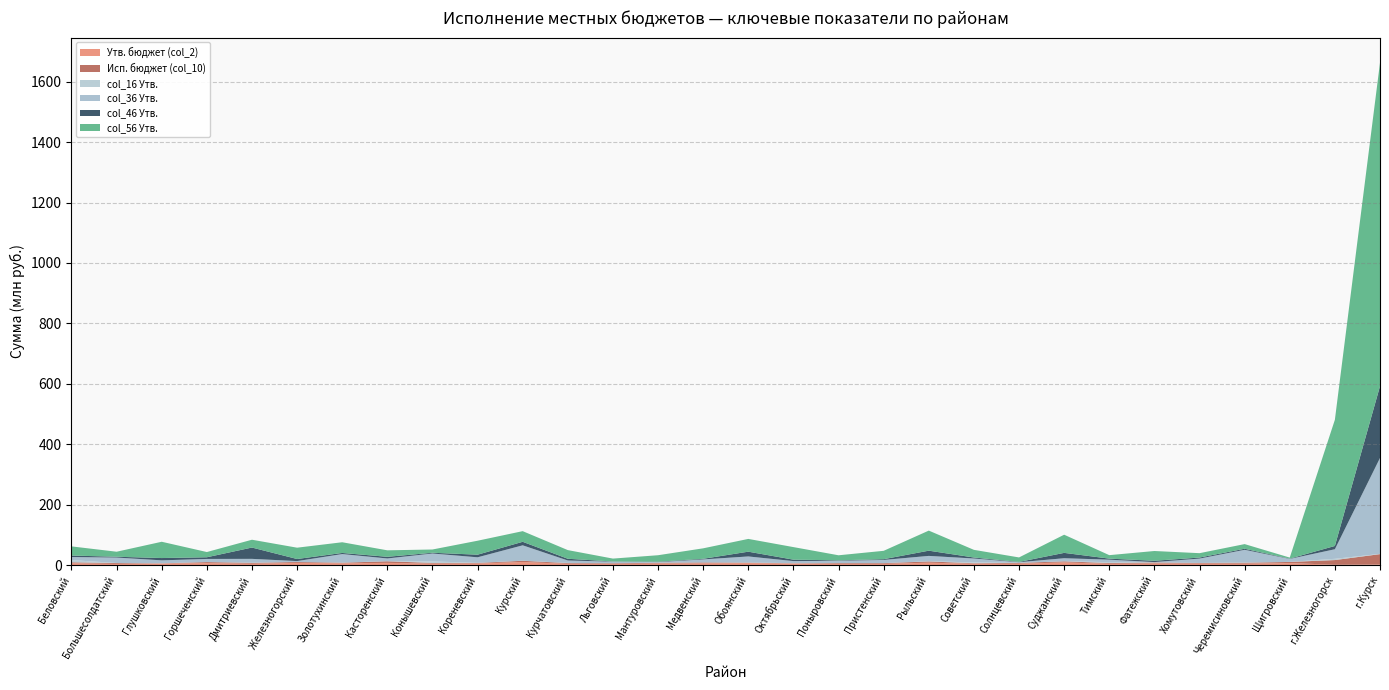

Reading left to right, what are all the values shown in this chart?

Утв. бюджет (col_2): 6508589.0	4162297.0	5737445.6	6912615.0	4774055.0	7736105.0	6229359.0	7703911.0	5122576.0	5526183.0	10638533.0	4586689.0	4204447.0	5513243.0	6288091.0	7109516.0	5489988.0	4504619.0	4379169.0	8304496.7	4630571.1	4938856.9	9260553.3	4577730.0	5676460.0	5306899.3	5089322.0	6990022.0	1431300.0	2423500.0
Исп. бюджет (col_10): 3100000.0	2898950.0	433100.0	3409720.0	3000000.0	2823866.0	2058200.0	5232300.0	2473400.0	2016900.0	3984649.0	2426500.0	2176000.0	2491900.0	2776450.0	1246479.0	952401.0	2451500.0	2431000.0	4088200.0	1893138.0	2635595.0	3484000.0	2557632.0	3166900.0	2143000.0	3075360.0	3803300.0	15542020.0	34194850.7
col_16 Утв.: 7221241.0	267000.0	50000.0	250000.0	554000.0	100000.0	452000.0	204954.2	4829789.0	210000.0	192000.0	633214.0	192800.0	0.0	32000.0	329500.0	378841.0	200477.0	130000.0	480390.0	2812792.0	0.0	117700.0	3008484.0	526738.0	0.0	739698.0	89338.0	4142000.8	787100.0
col_36 Утв.: 10115528.7	17963300.0	9816757.5	10126064.2	12620037.7	2919961.8	28100152.5	9128911.4	26259541.7	18349087.1	50952713.0	7920442.7	5063216.7	2293298.0	9994477.5	20245688.3	6754496.9	7528802.6	10423144.3	17890017.2	12781602.2	2261898.2	10178742.8	8103646.0	916172.2	14432786.6	42023623.9	9904010.3	31650000.0	317374640.4
col_46 Утв.: 4926243.7	2671100.0	7622186.5	5524089.9	37462968.6	6891816.0	3636834.5	5462899.2	2467457.9	8635684.3	11645686.0	5683888.3	662943.0	1286500.0	2090109.0	15765981.1	4734654.5	1461296.0	2477021.0	17267966.5	3298429.9	1071111.9	17739397.5	3468940.6	4385093.2	3384189.1	3498079.8	933521.0	10874844.0	237538977.7
col_56 Утв.: 30354002.0	16585561.0	53879407.0	17312921.0	25841710.0	37442419.0	35442124.0	21458122.0	10779288.0	46213052.7	35231361.0	28672650.8	9545082.0	21402208.7	34628386.5	42261469.4	41567796.8	16659021.4	27720944.0	66412658.0	25353574.2	14769177.6	60073282.0	11508552.0	32273163.0	14508138.0	15380564.0	3419283.0	417558768.1	1070155384.9